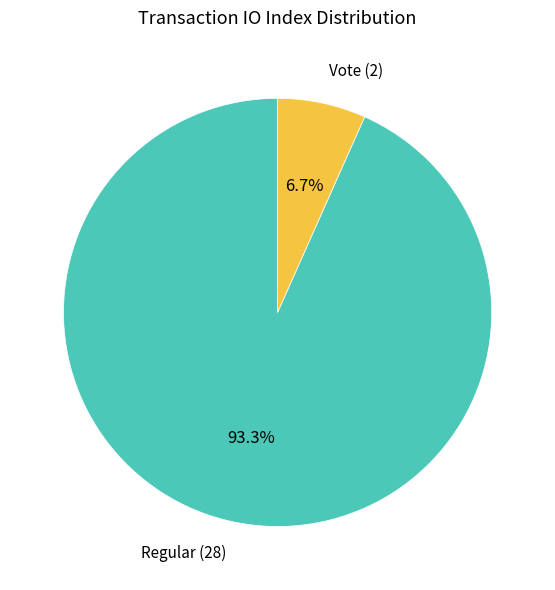

Is it true that Regular (28) is 93% of the pie?

True